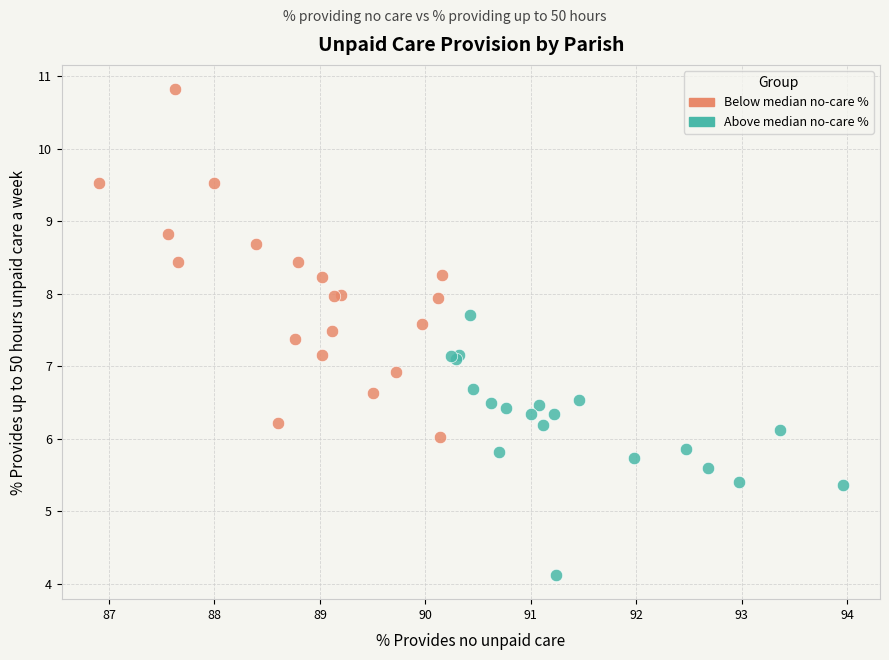

Which series has the largest Y range (max minus min)?

Below median no-care %